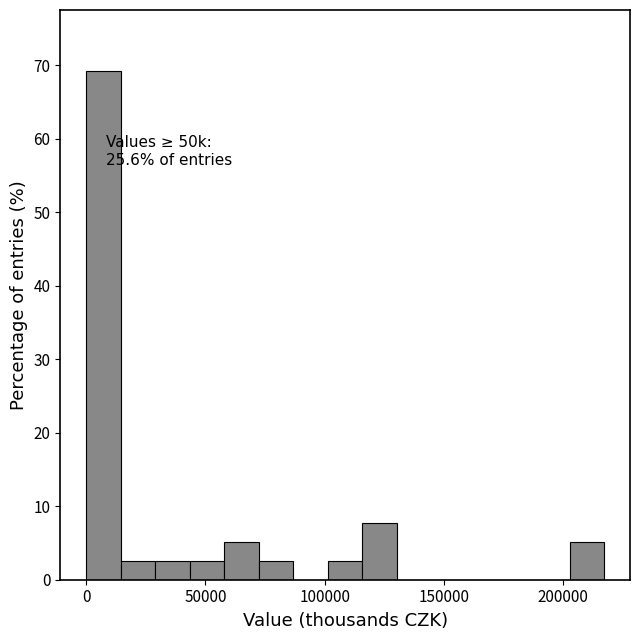

Read against the x-axis, roughly where is the centre of the tallest bar?

5000